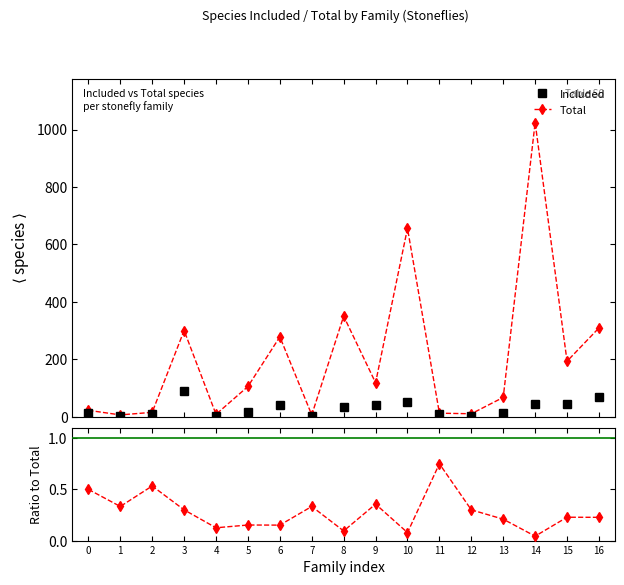

Reading right to left, extract all data points from this chart.

Included: 70.0	44.0	44.0	14.0	3.0	9.0	51.0	42.0	33.0	2.0	42.0	16.0	1.0	90.0	8.0	2.0	11.0
Total: 309.0	193.0	1024.0	67.0	10.0	12.0	656.0	118.0	350.0	6.0	278.0	105.0	8.0	300.0	15.0	6.0	22.0
Included/Total: 0.2	0.2	0.0	0.2	0.3	0.8	0.1	0.4	0.1	0.3	0.2	0.2	0.1	0.3	0.5	0.3	0.5